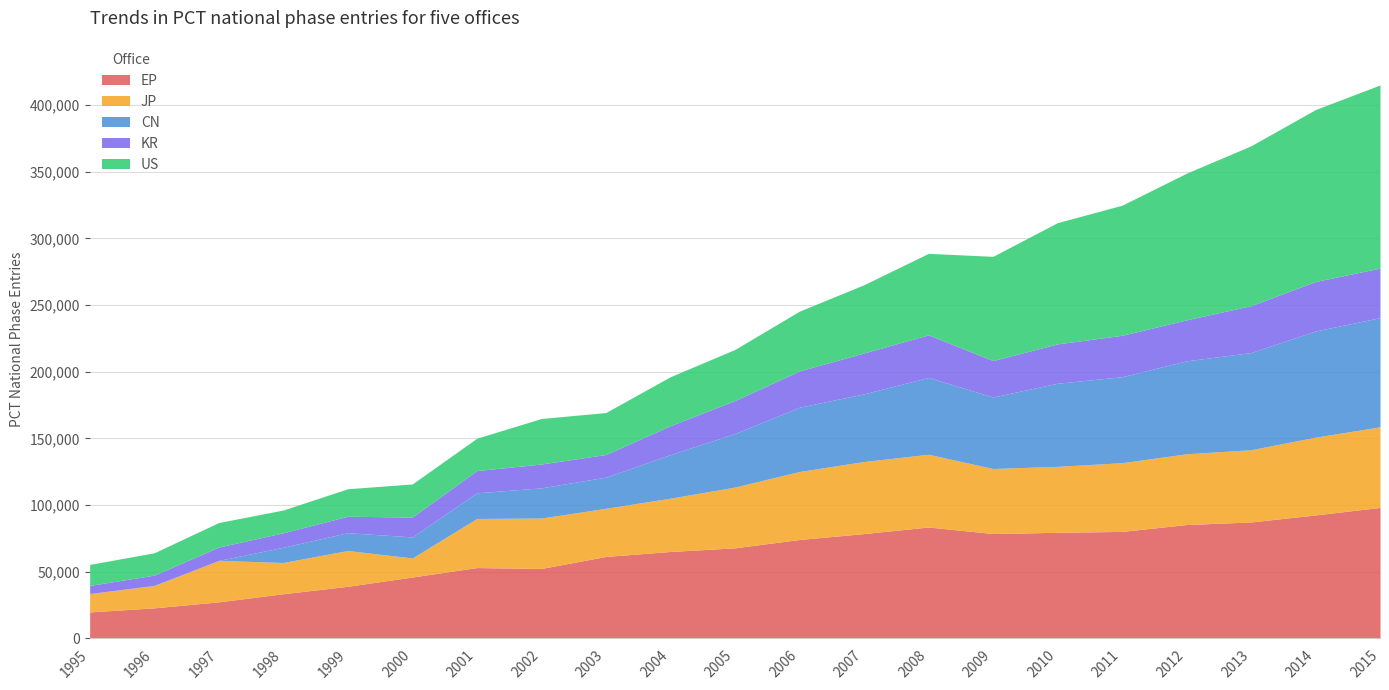

Where does the CN series first go above 40133?

2006